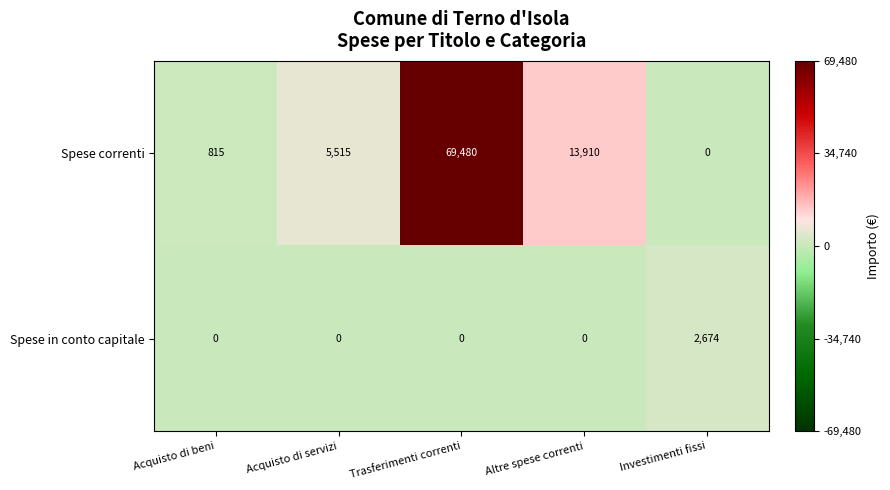

What is the average value of the Spese correnti series?

17944